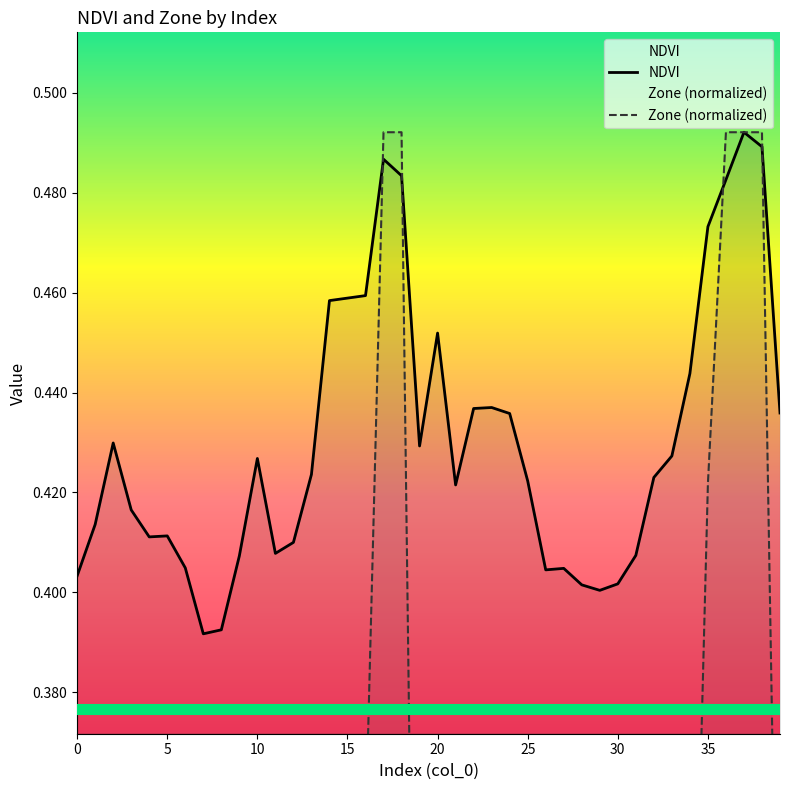

At which category does NDVI reach its first local peak?

2